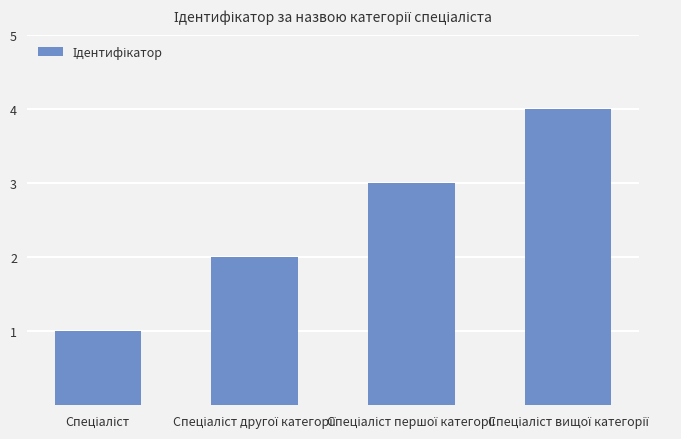

What is the maximum value shown in the chart?

4